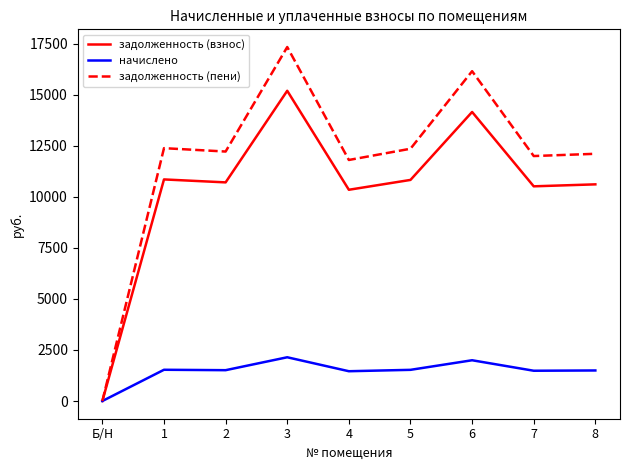

The начислено series shows 1496.9 at 8. True or false?

True